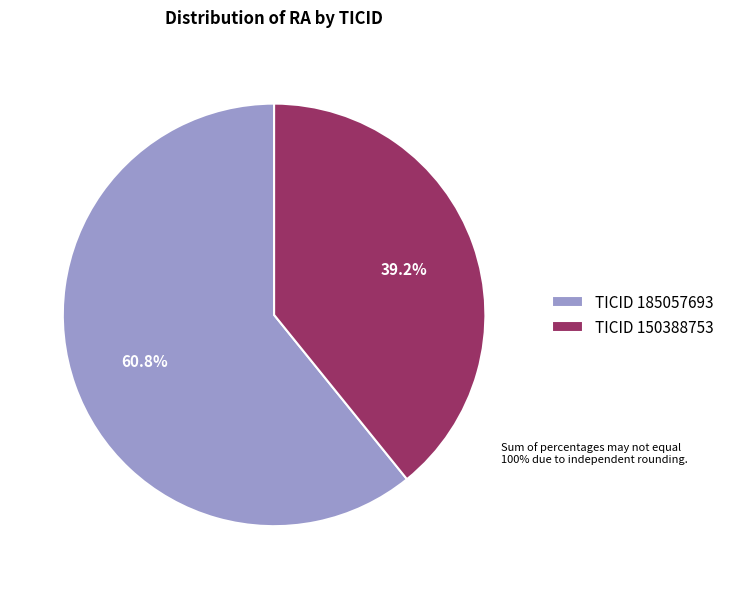

Count the number of slices in the pie.

2